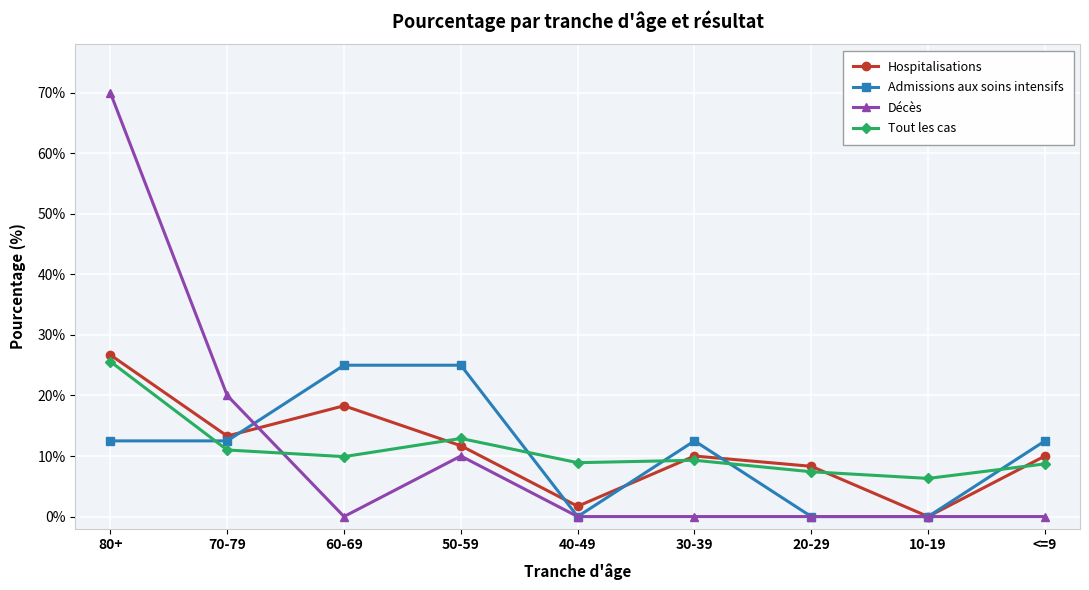

What is the average value of the Décès series?

11.1